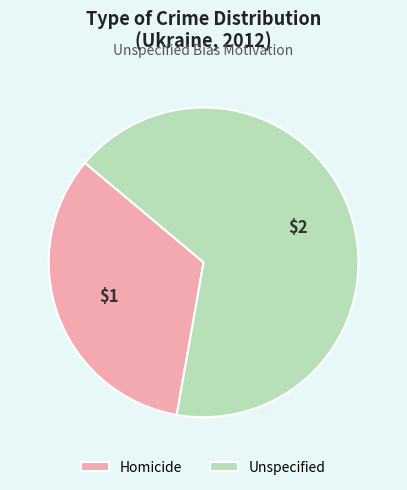

The Unspecified slice represents 74% of the pie. True or false?

False